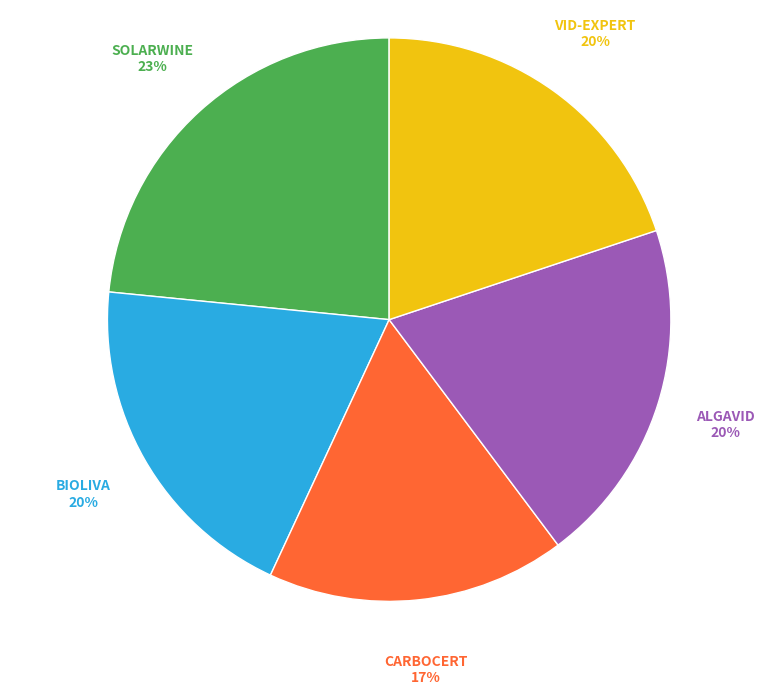

Does any single category account for the majority?

No